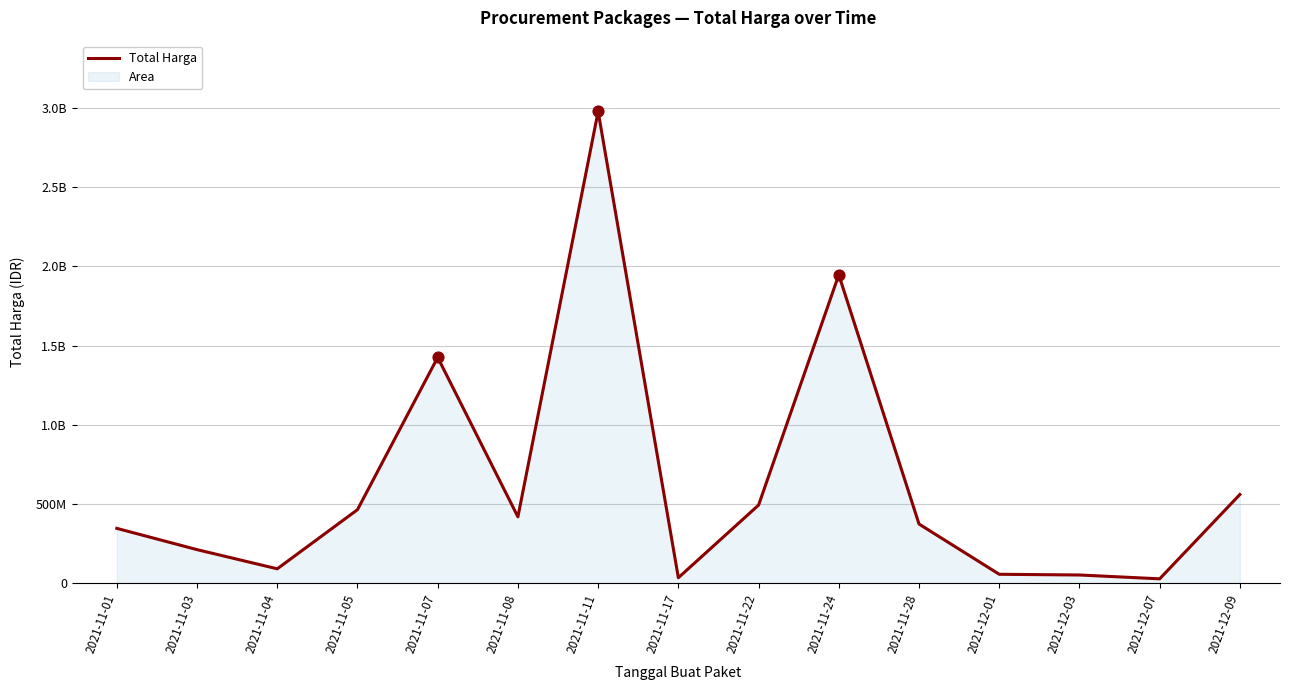

What is the change in value from 2021-11-04 to 2021-11-24?

+1856654125